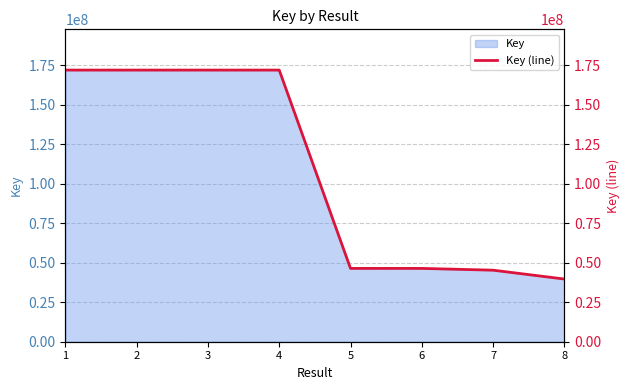

Rank the categories by value from highest to lowest.

2, 4, 3, 1, 6, 5, 7, 8